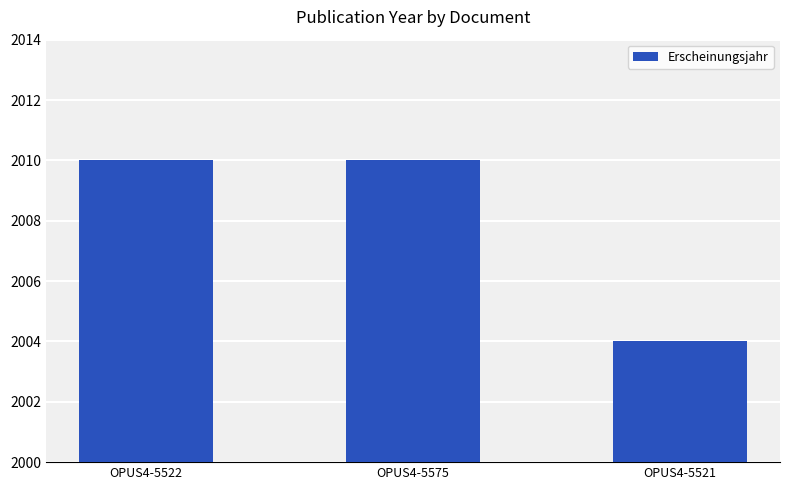

What is the greatest value displayed?

2010